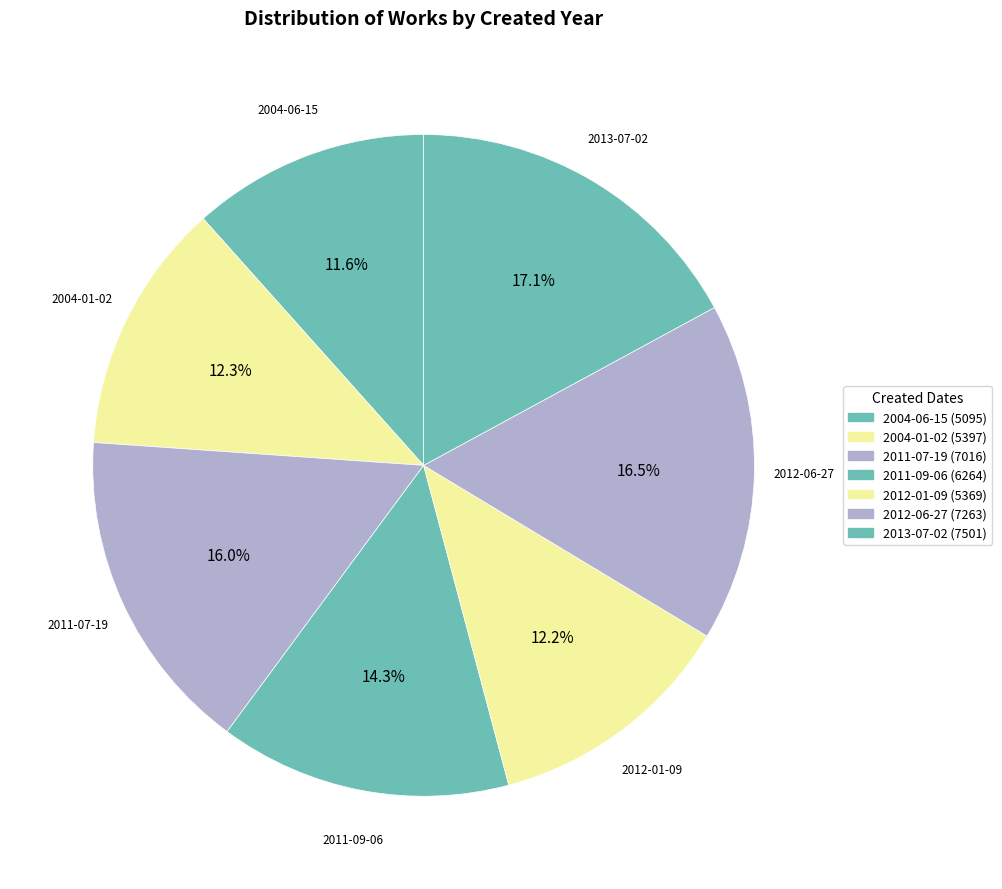

Is 2011-09-06 the majority of the pie?

No